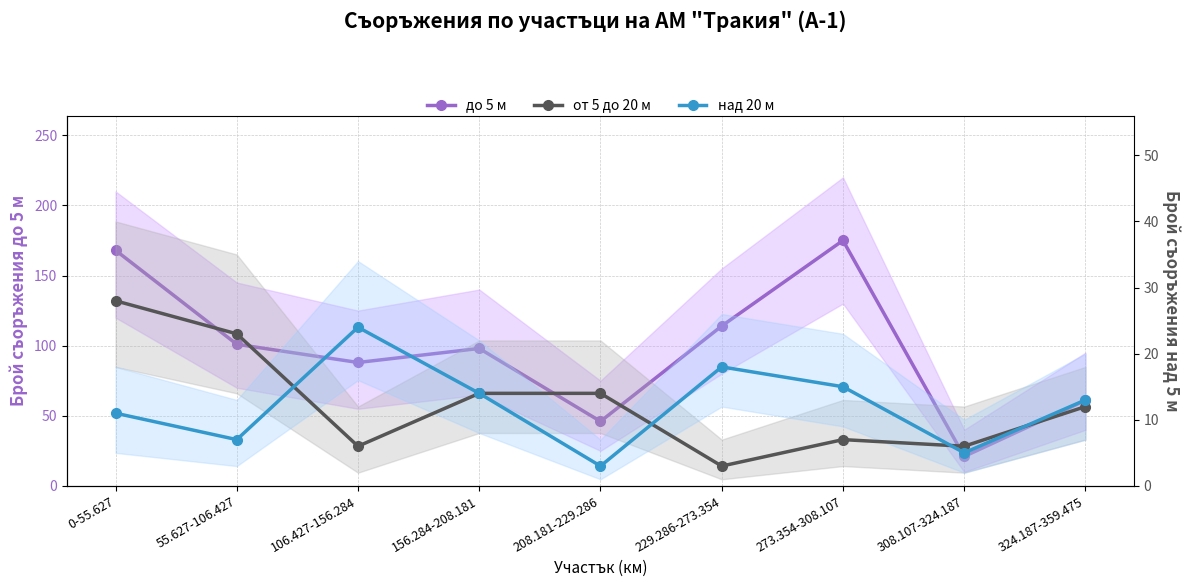

Is the value of от 5 до 20 м at 273.354-308.107 greater than the value of до 5 м at 273.354-308.107?

No